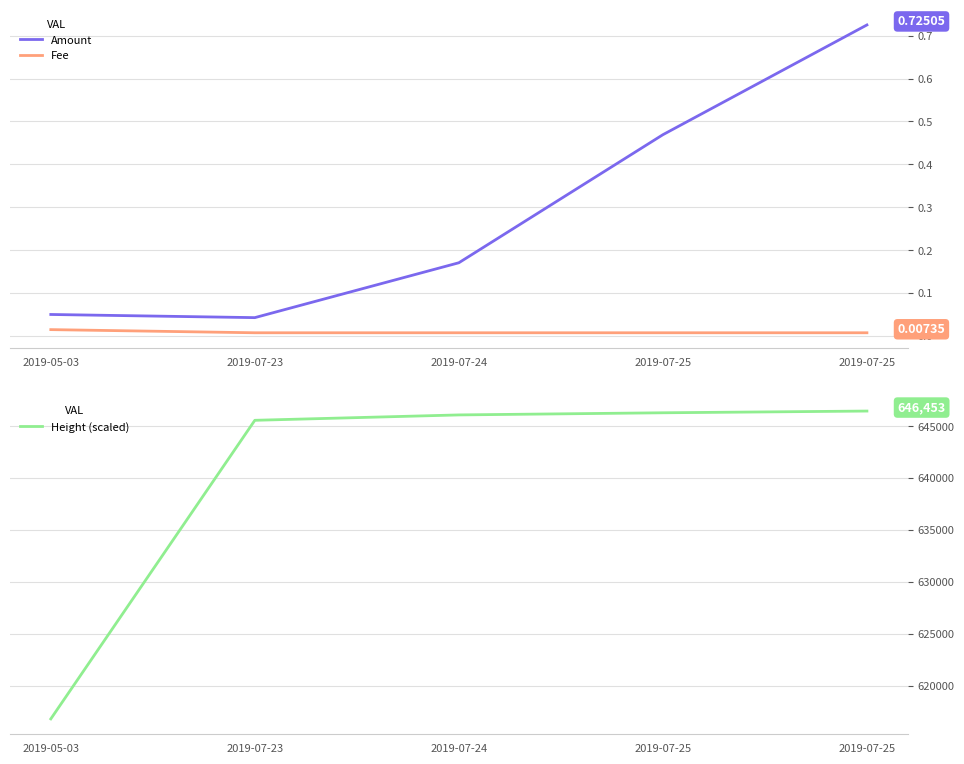

At which category is the sum across all series the highest?

2019-07-25